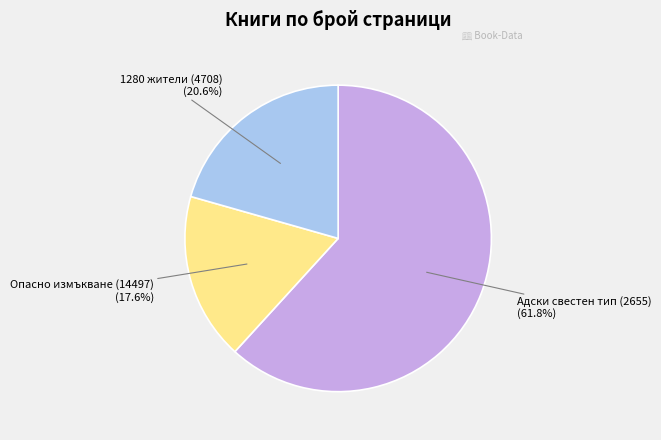

Is there a majority slice in this chart?

Yes